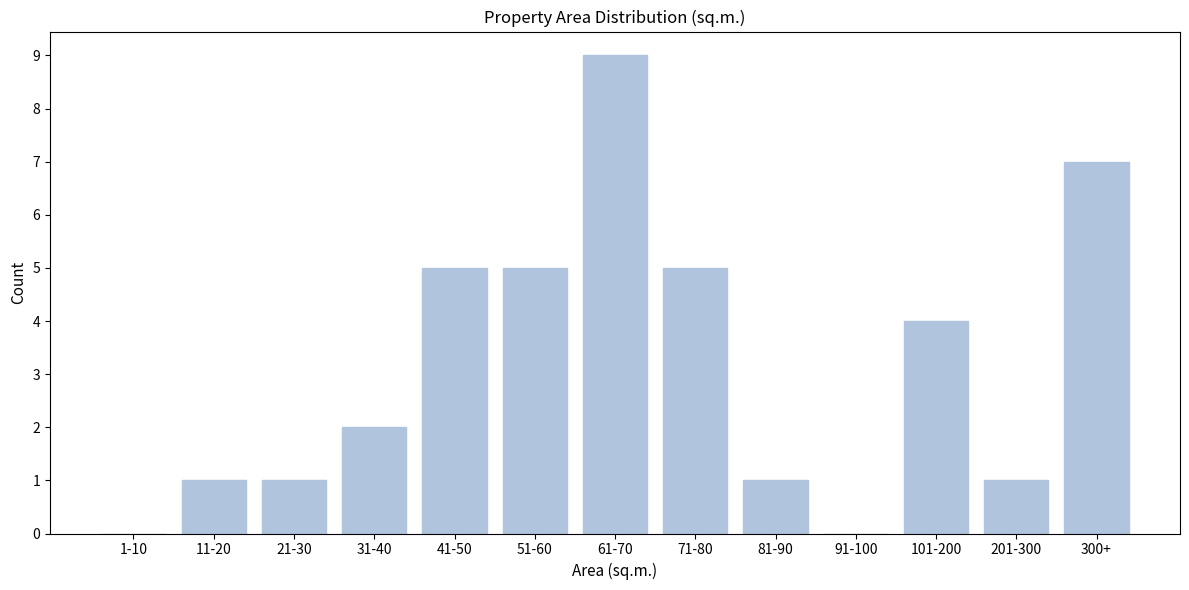

Reading left to right, extract all data points from this chart.

1-10=0	11-20=1	21-30=1	31-40=2	41-50=5	51-60=5	61-70=9	71-80=5	81-90=1	91-100=0	101-200=4	201-300=1	300+=7